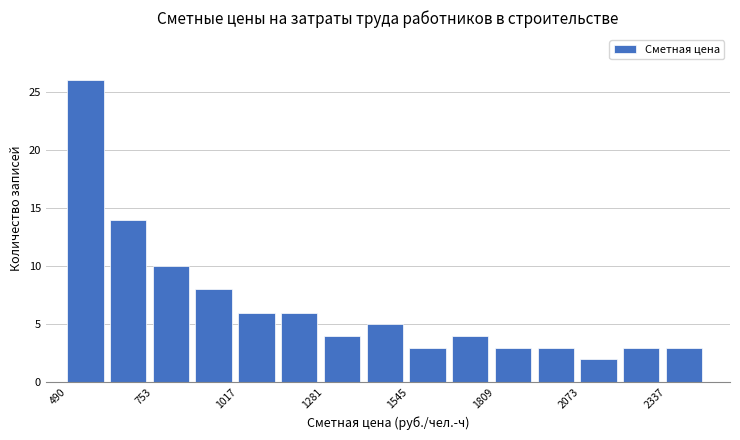

Read against the x-axis, roughly where is the centre of the tallest bar?

550